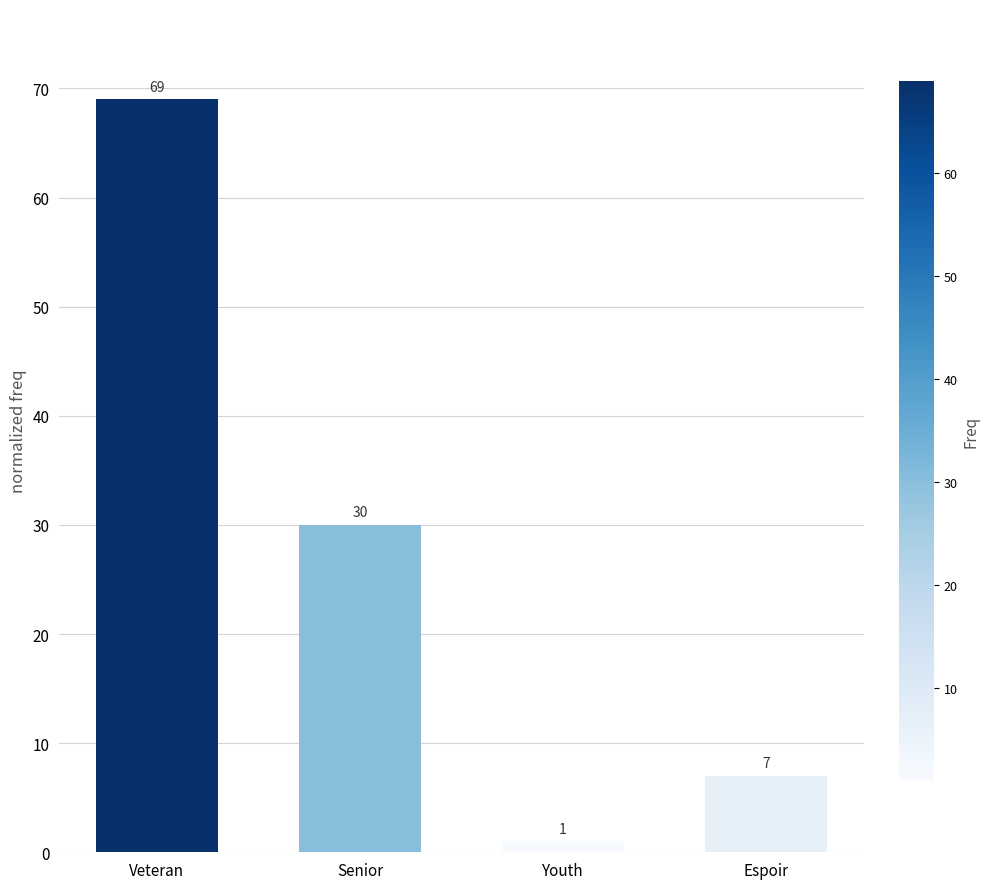

What is the ratio of the value at Youth to the value at Espoir?

0.1